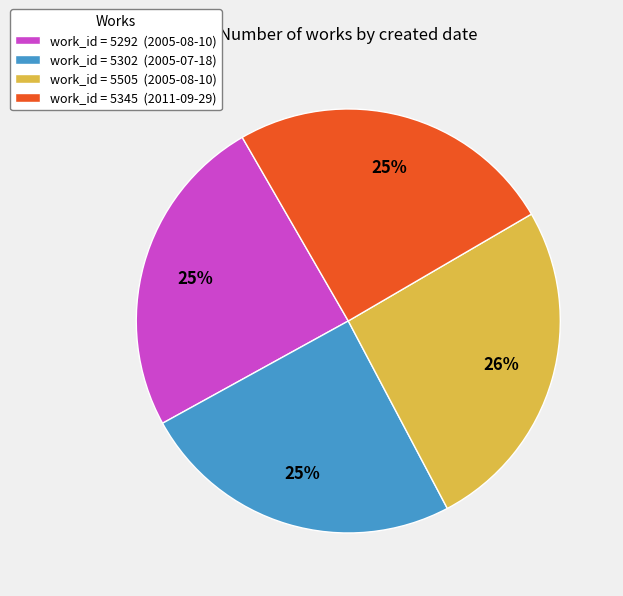

True or false: work_id = 5302 (2005-07-18) accounts for 11% of the total.

False